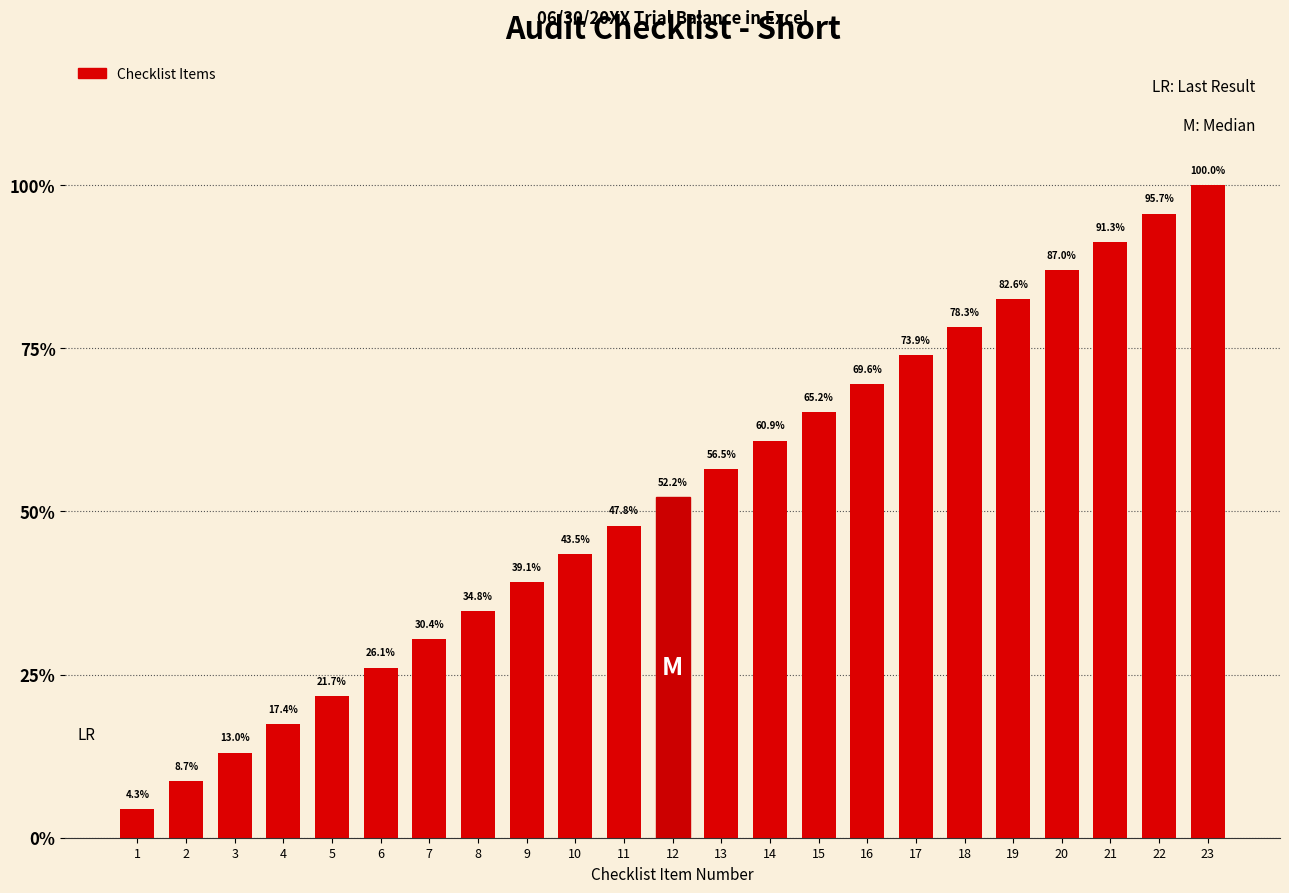

Which category has the lowest value across all series?

1